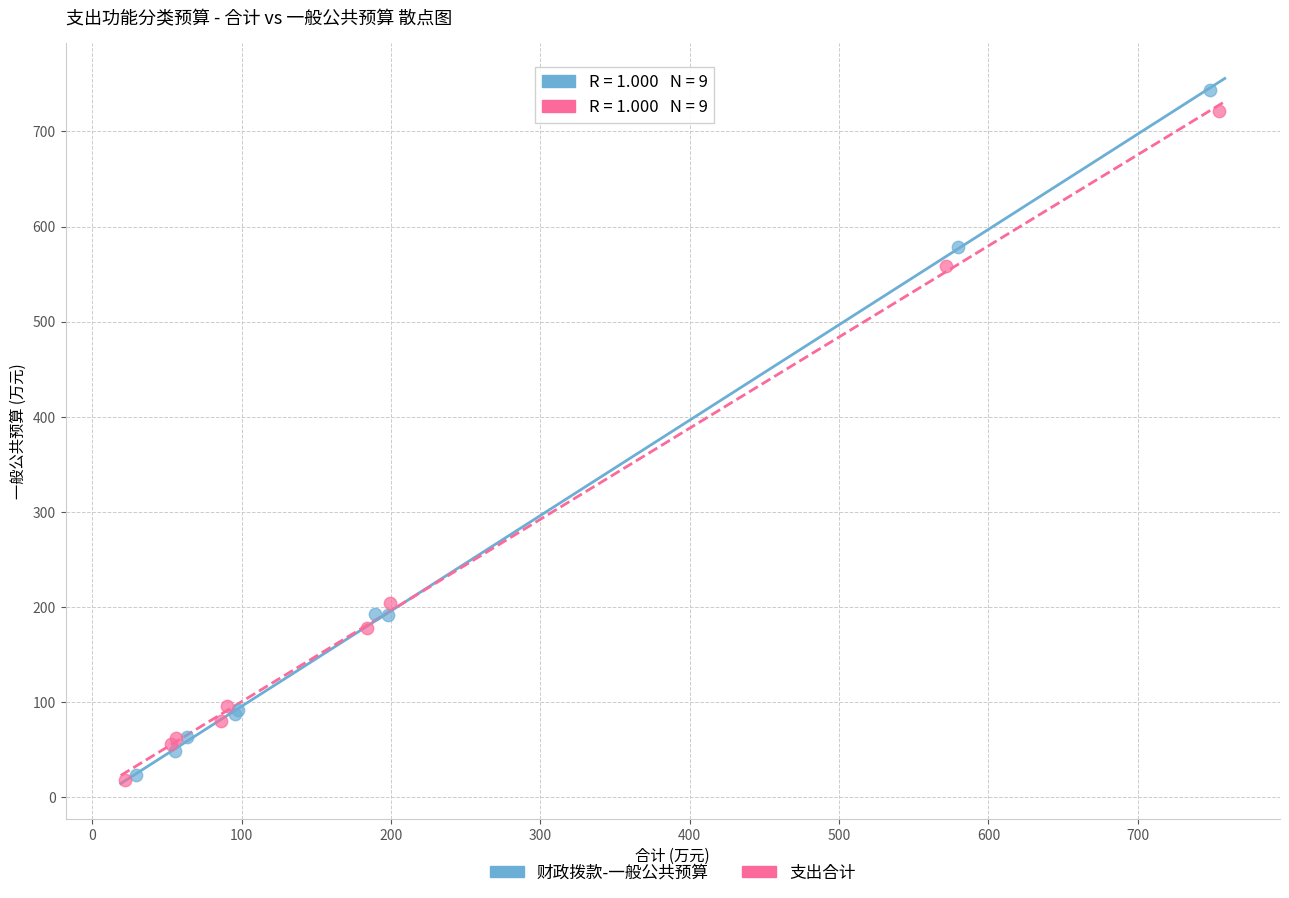

Which series has the widest spread of Y values?

财政拨款-一般公共预算